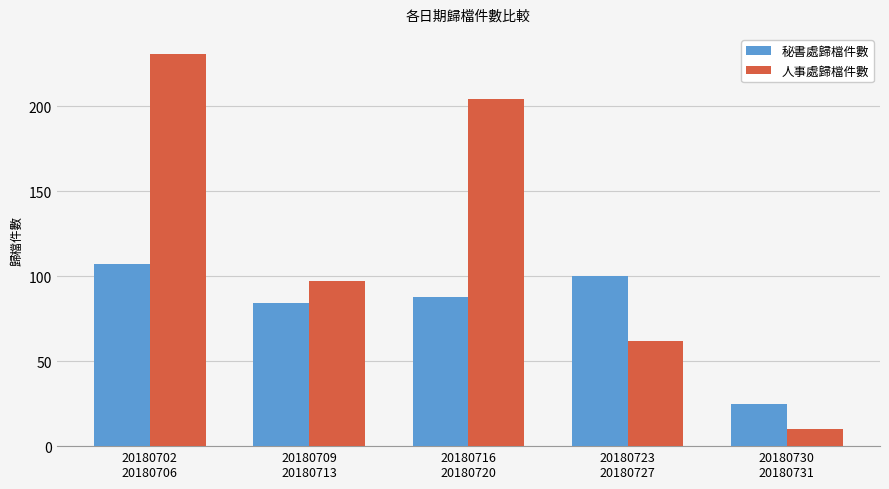

Count the 人事處歸檔件數 values in the range 62 to 204.

3